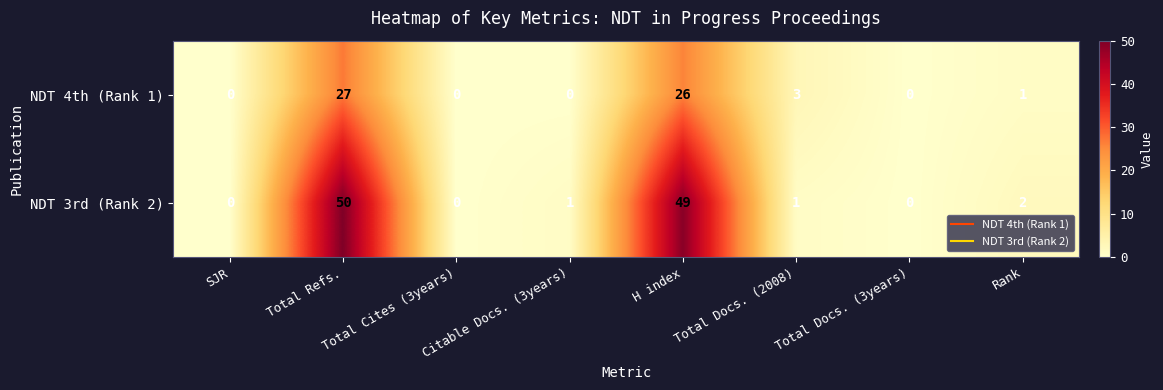

The NDT 3rd (Rank 2) series shows 4 at Rank. True or false?

False